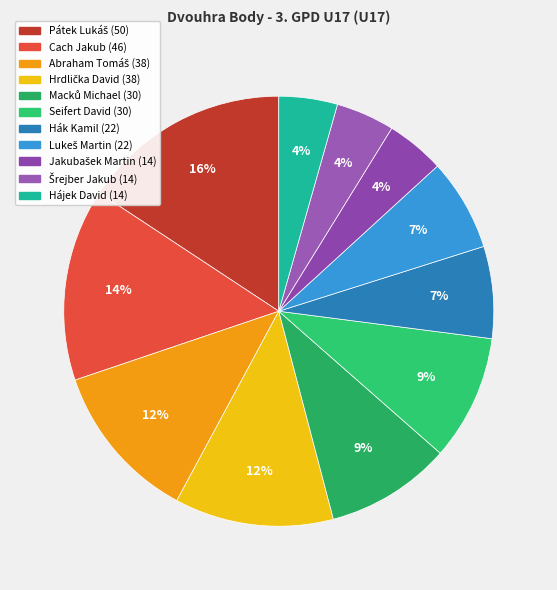

Rank the categories by value from lowest to highest.

Jakubašek Martin, Šrejber Jakub, Hájek David, Hák Kamil, Lukeš Martin, Macků Michael, Seifert David, Abraham Tomáš, Hrdlička David, Cach Jakub, Pátek Lukáš